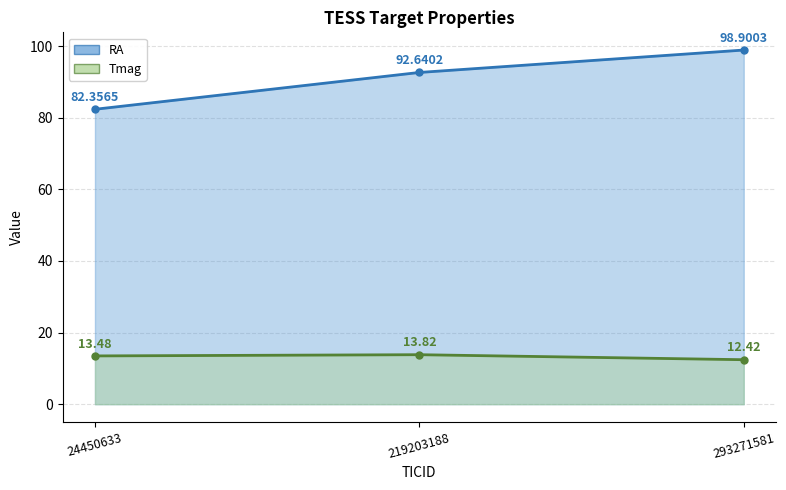

How many data points in RA are less than 92?

1